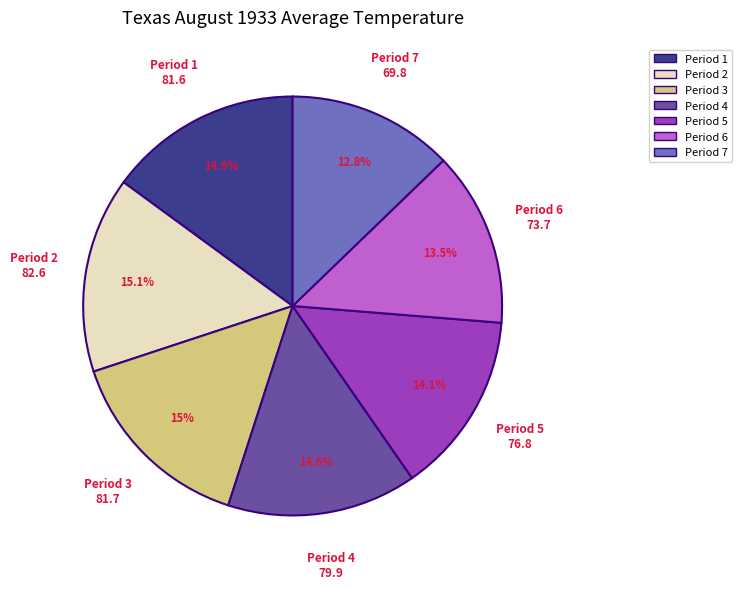

Which slice is the smallest?

Period 7